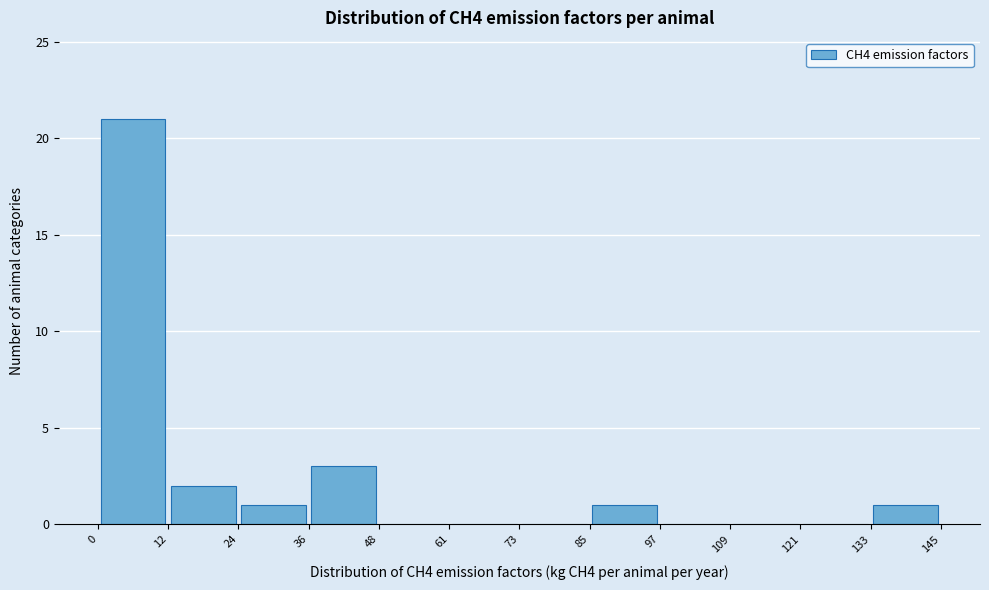

Reading left to right, transcribe this chart: for each bar, give the range it covers on the x-axis and its height. The values are not printed on the chart, so give them approximately, as read against the axis.

0 to 12: 21
12 to 24: 2
24 to 36: 1
36 to 48: 3
48 to 61: 0
61 to 73: 0
73 to 85: 0
85 to 97: 1
97 to 109: 0
109 to 121: 0
121 to 133: 0
133 to 145: 1